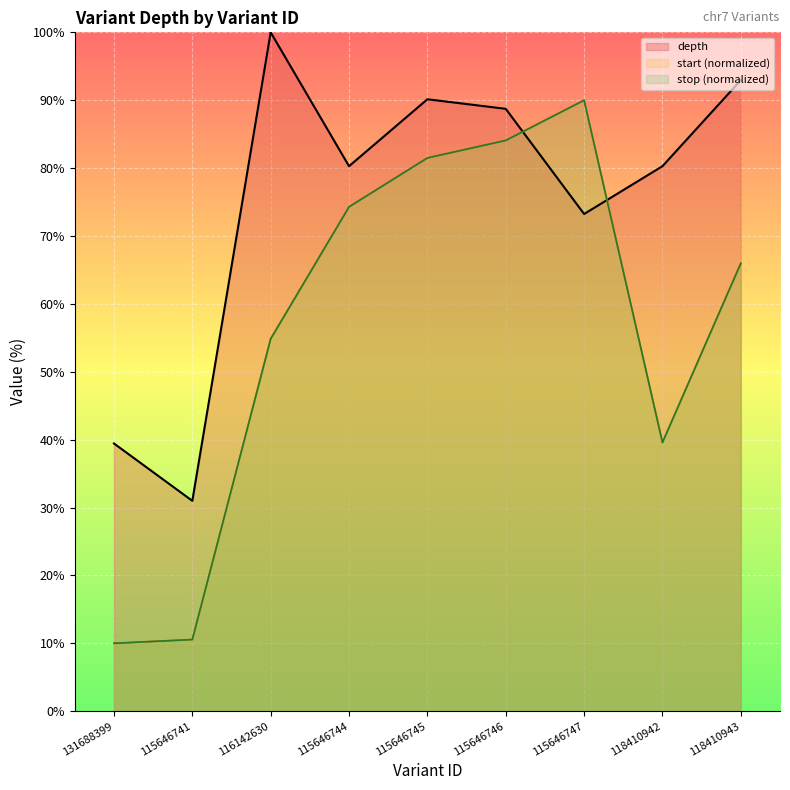

What is the total value across all series at 115646744?

228.9